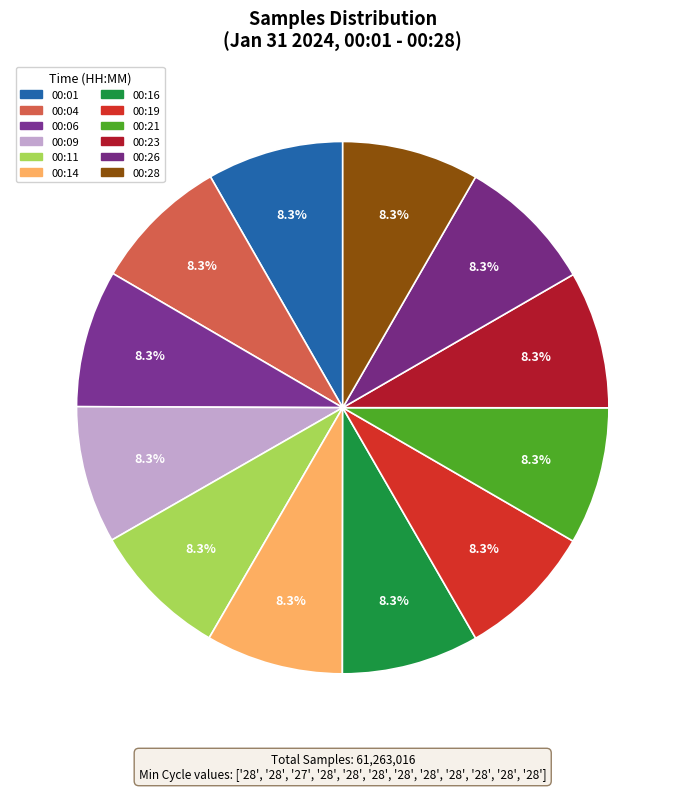

How many segments does this pie chart have?

12